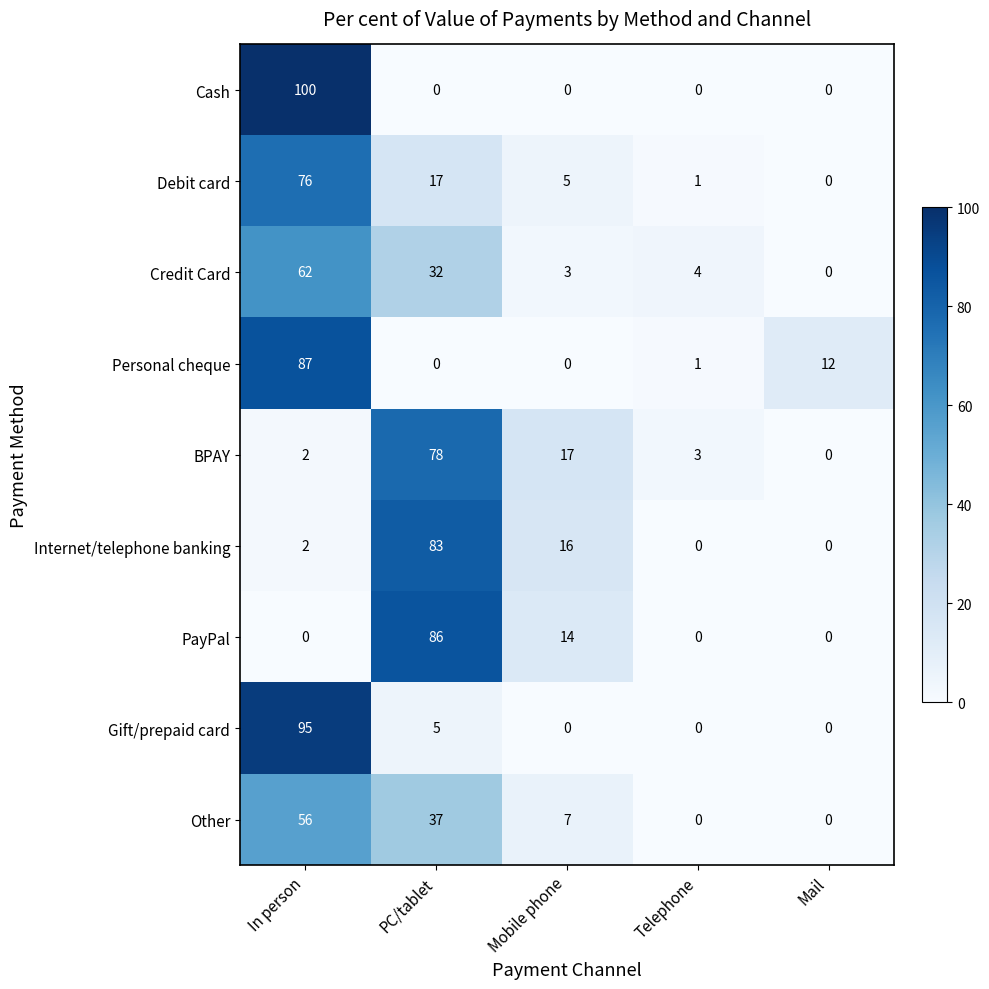

What is the difference between the second highest and second lowest values in the Internet/telephone banking series?

16